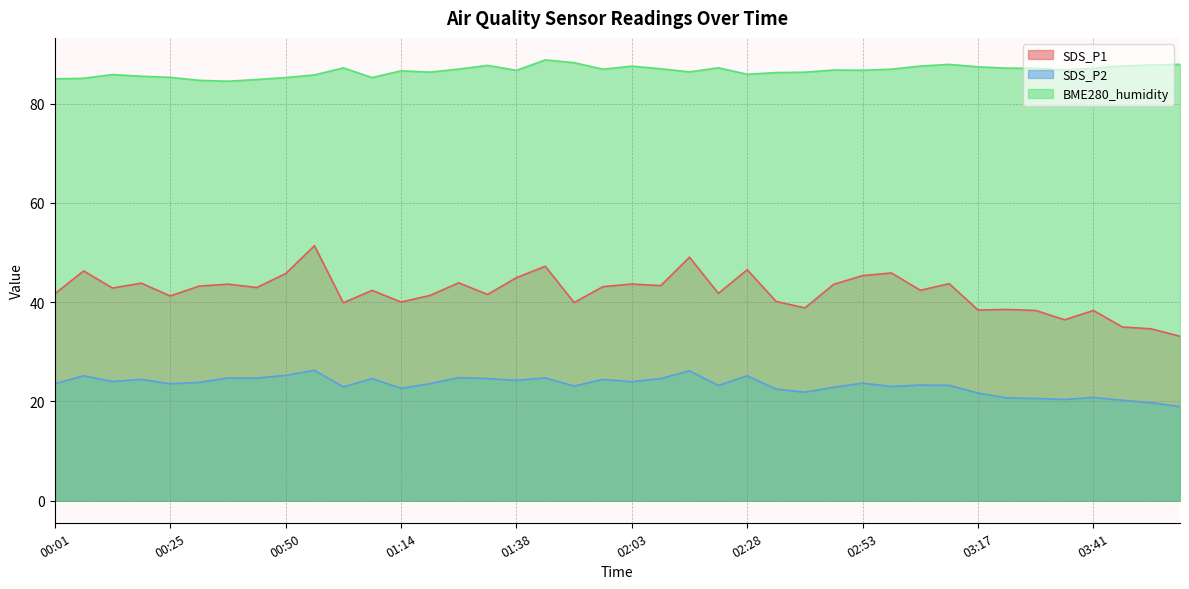

Rank the series by their average value, from lowest to highest.

SDS_P2, SDS_P1, BME280_humidity